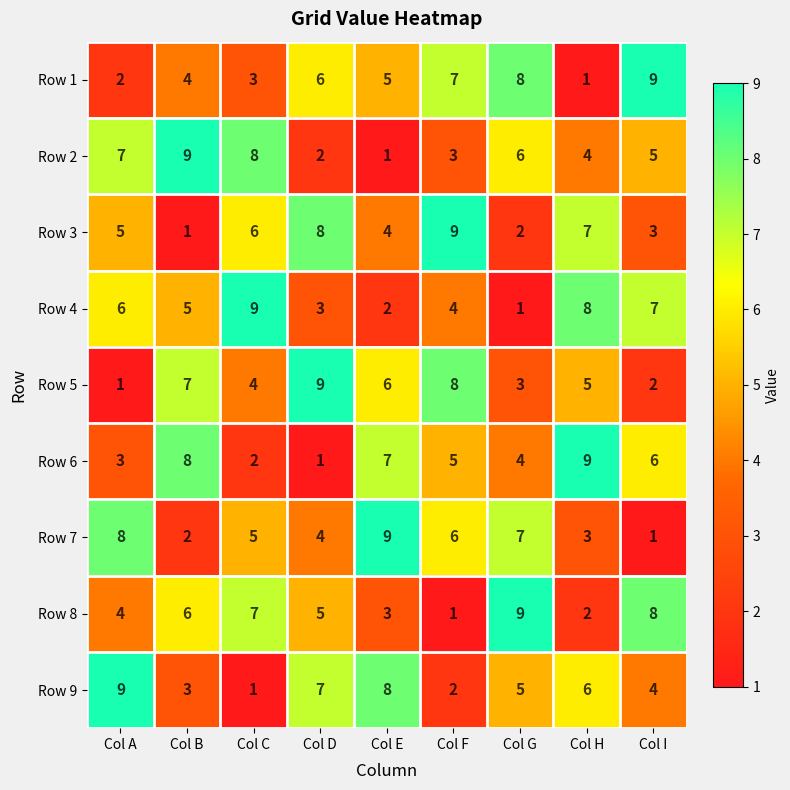

At which label does Row 1 first exceed 5?

Col D